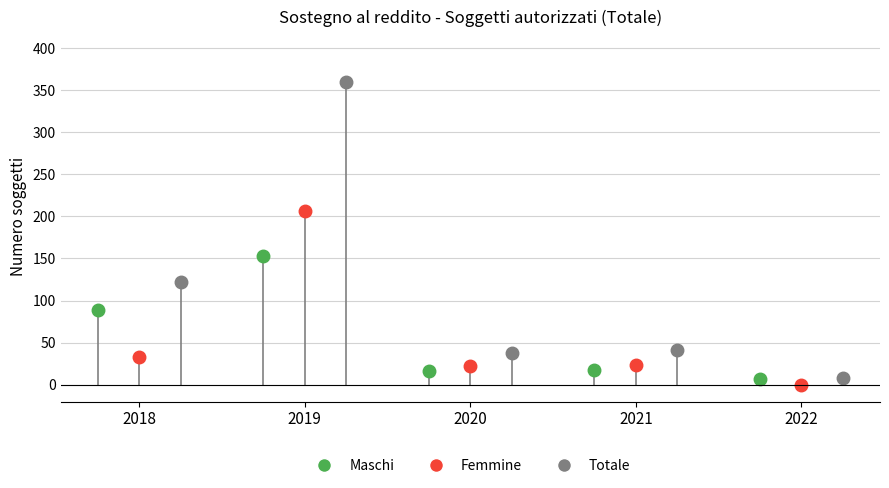

True or false: Femmine has a value of 33 at 2018.

True